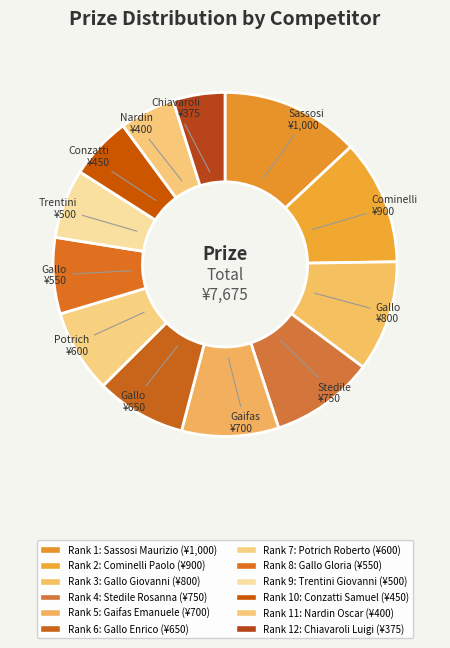

How many slices are in this pie chart?

12